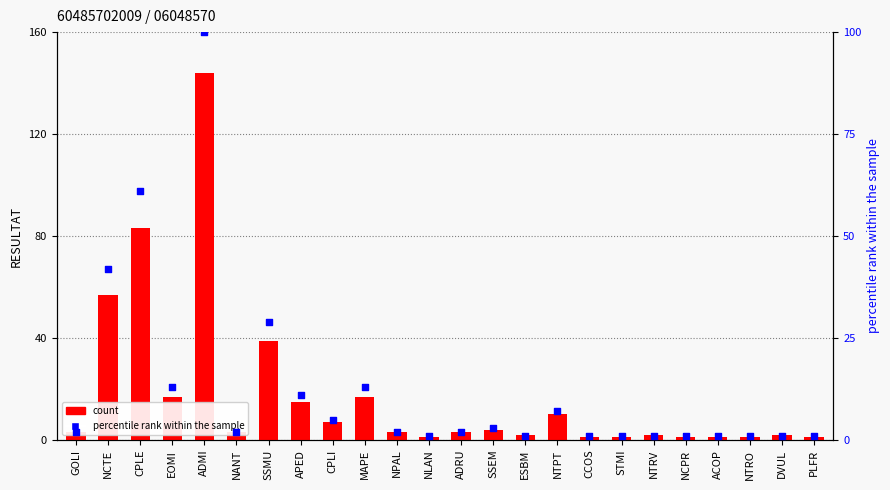

Which series has the largest total across all categories?

count